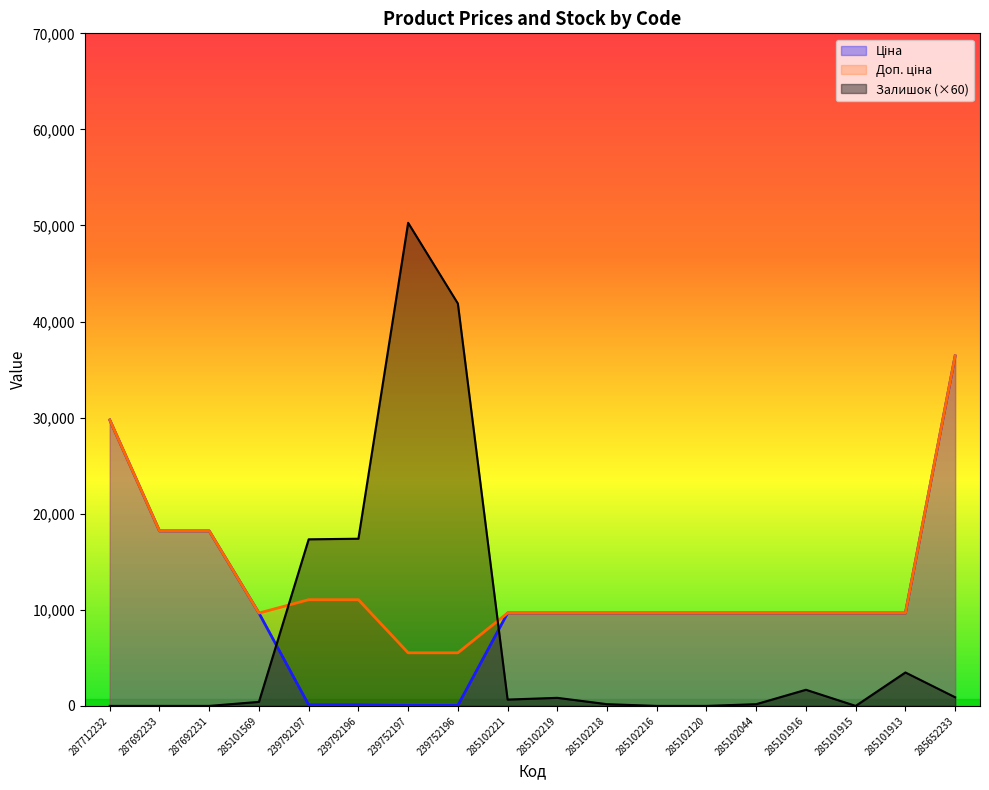

How many data points in Доп. ціна are less than 9664?

2